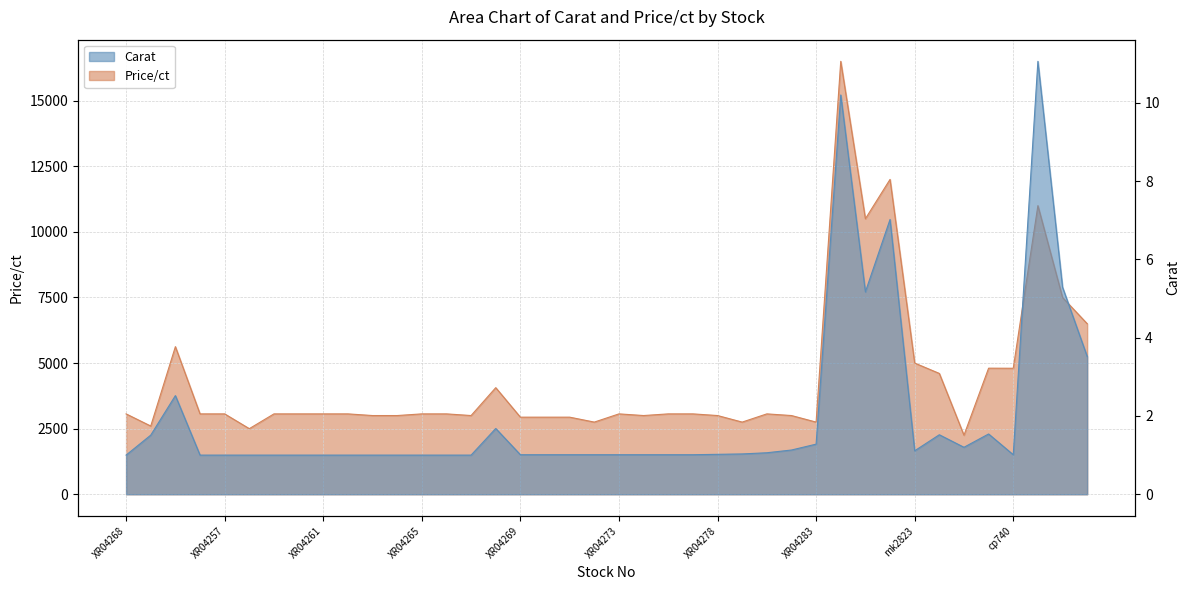

At which category is the sum across all series the highest?

45083